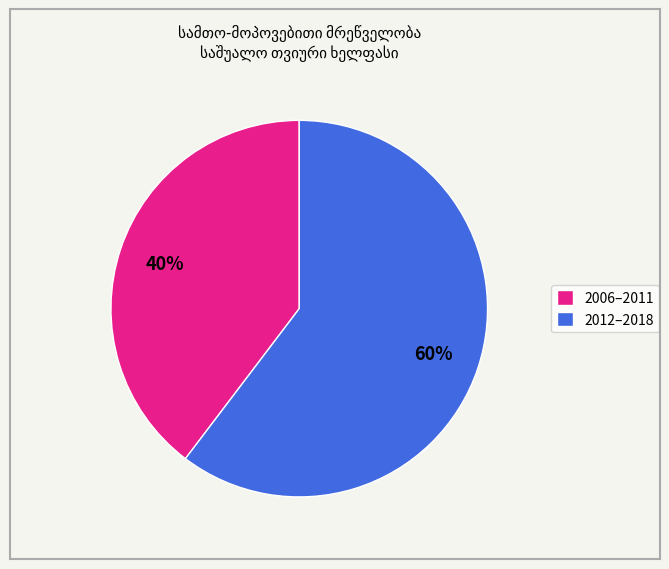

Is it true that 2006–2011 is 50% of the pie?

False